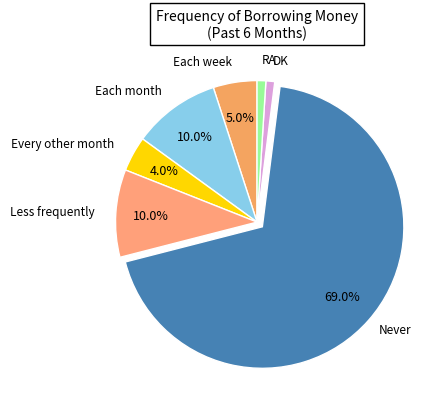

What is the largest slice in the pie chart?

Never